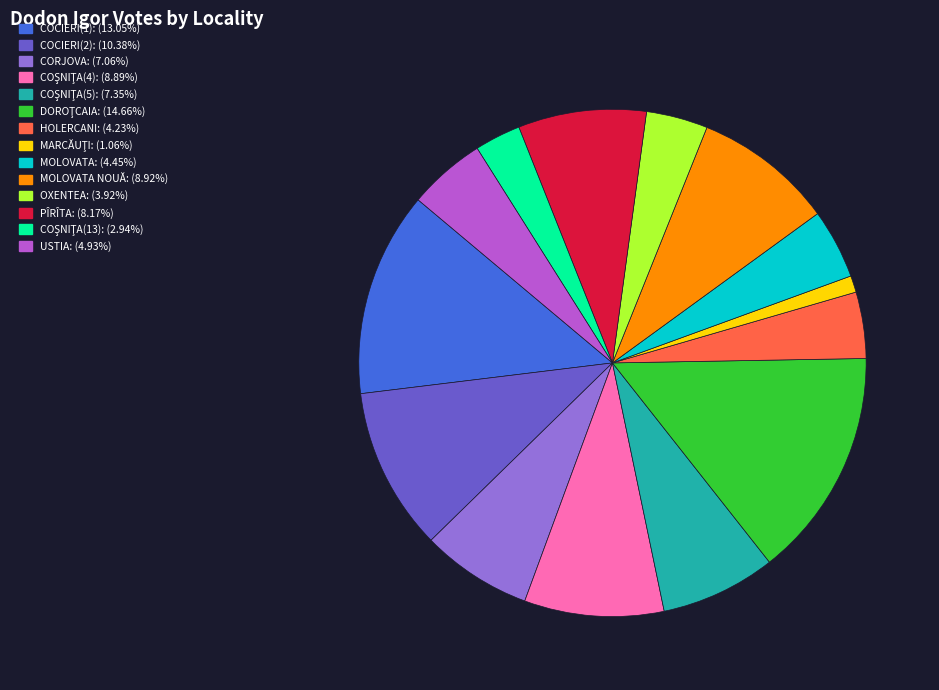

Combined, do OXENTEA: (3.92%) and MOLOVATA: (4.45%) account for over 50%?

No